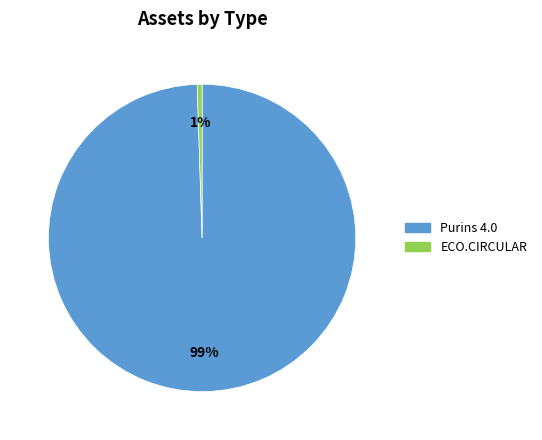

Which slice is the smallest?

ECO.CIRCULAR